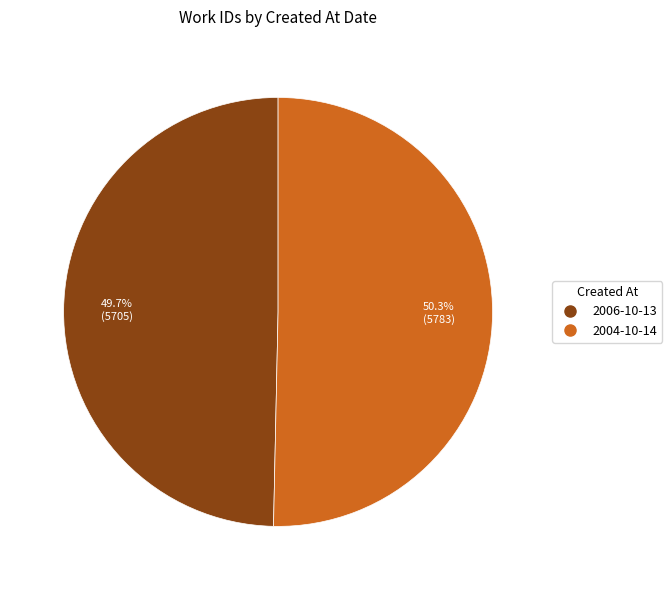

Rank the categories by value from highest to lowest.

2004-10-14, 2006-10-13